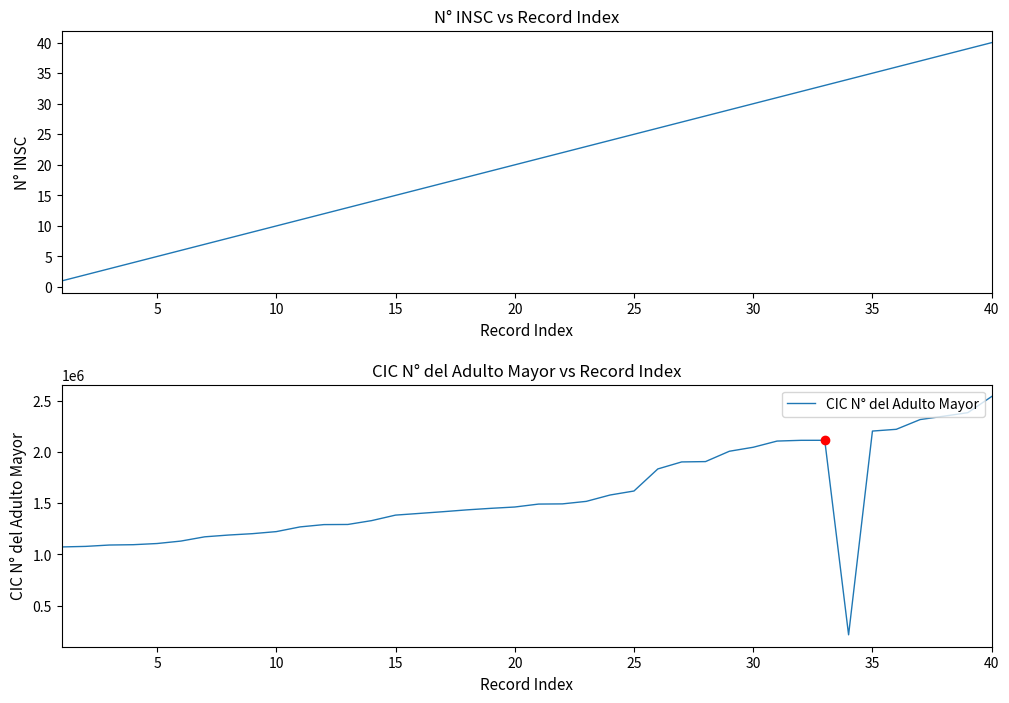

List the series in order of their overall mean, lowest first.

N° INSC, CIC N° del Adulto Mayor